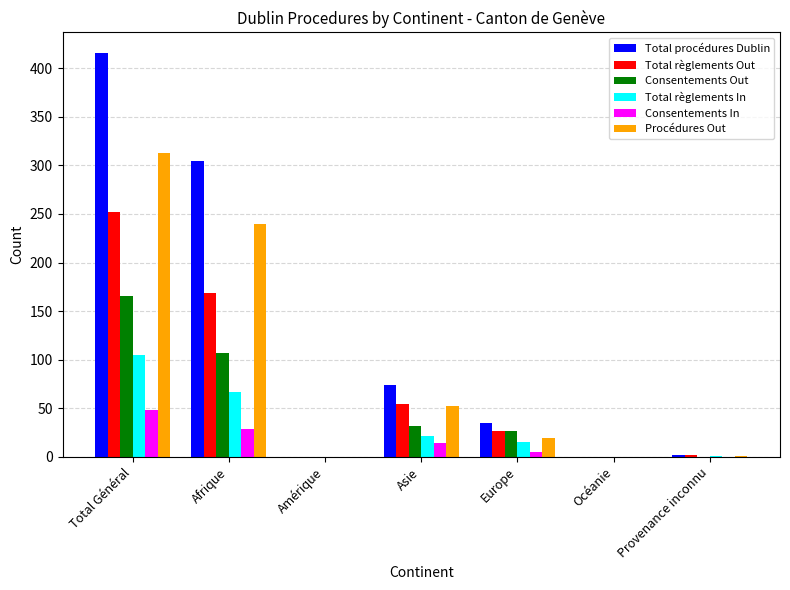

Read the Total règlements Out value at Afrique.

169